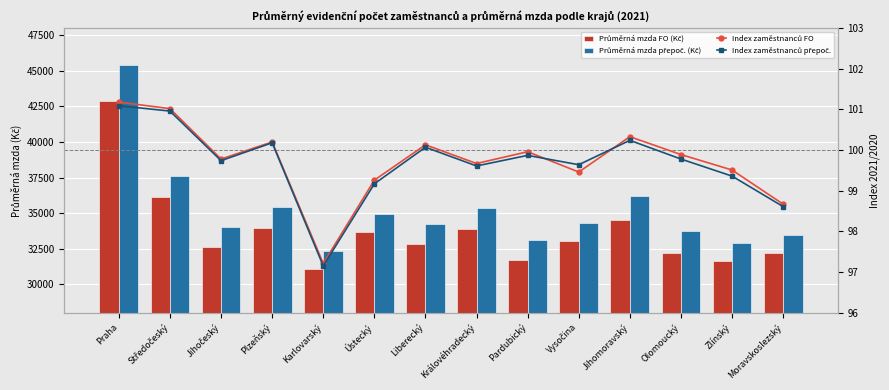

What is the difference between the maximum and minimum values in the Průměrná mzda přepoč. (Kč) series?

13044.9